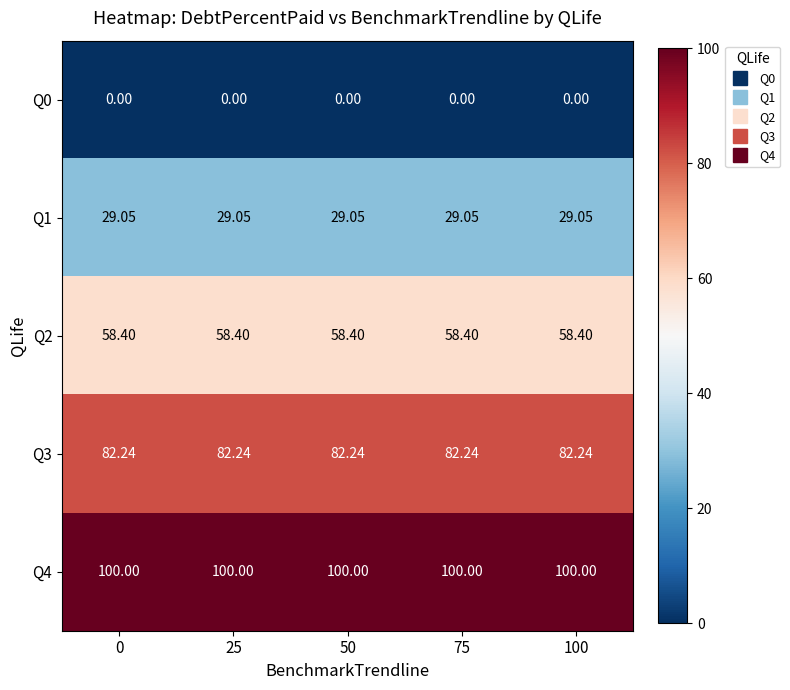

Is the value of Q3 at 25 greater than the value of Q1 at 75?

Yes